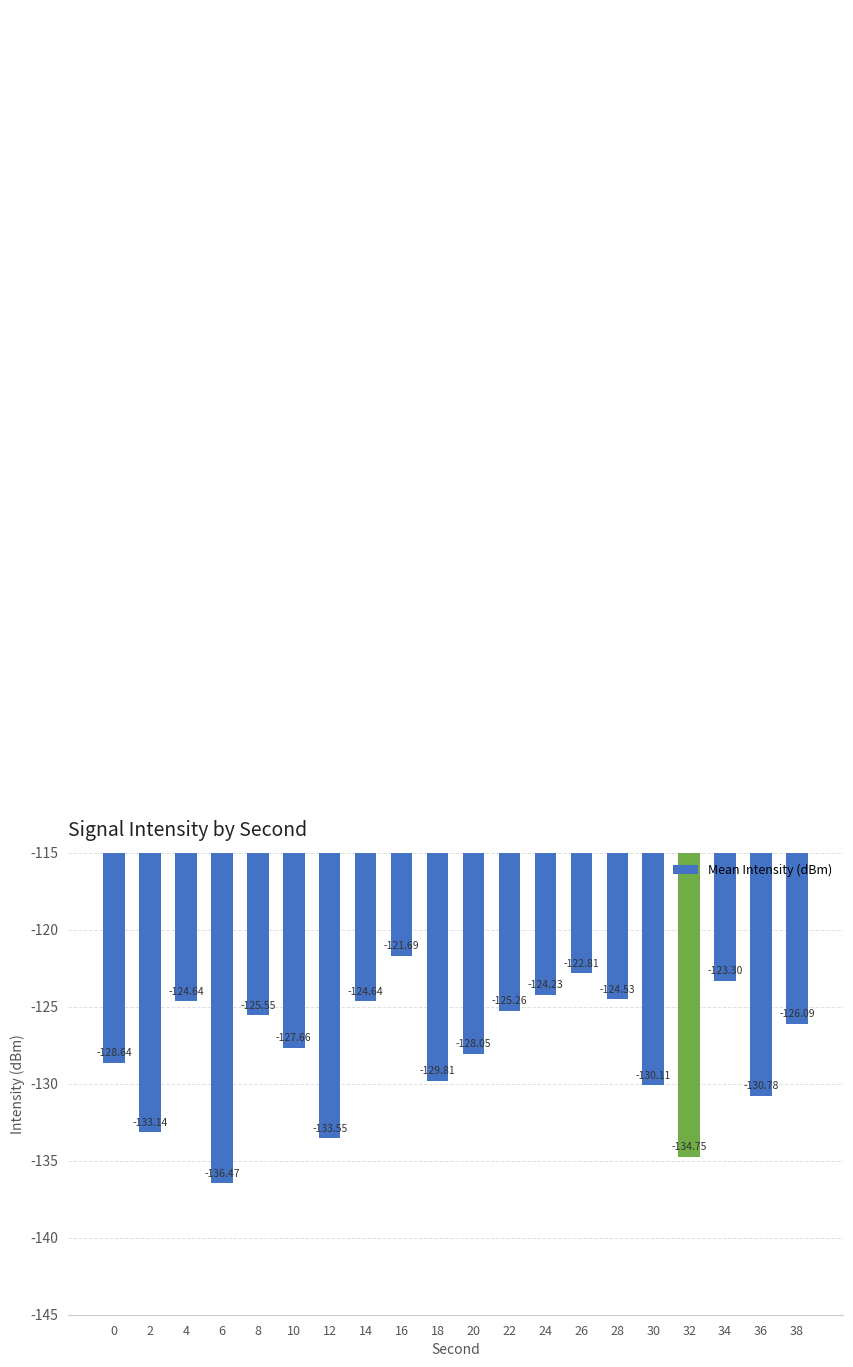

How many bars are there in total?

20